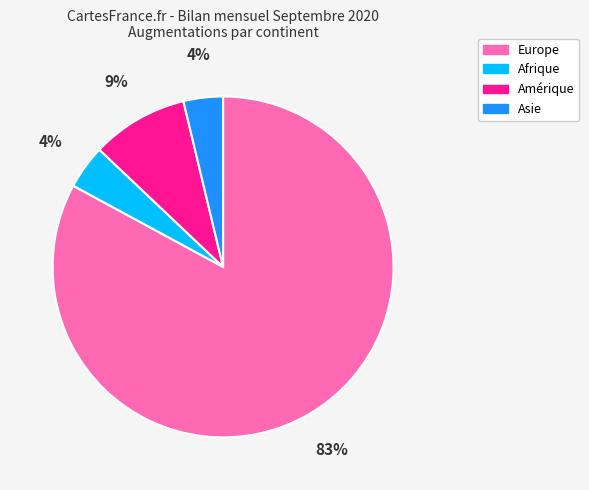

Is the sum of Amérique and Afrique greater than half?

No